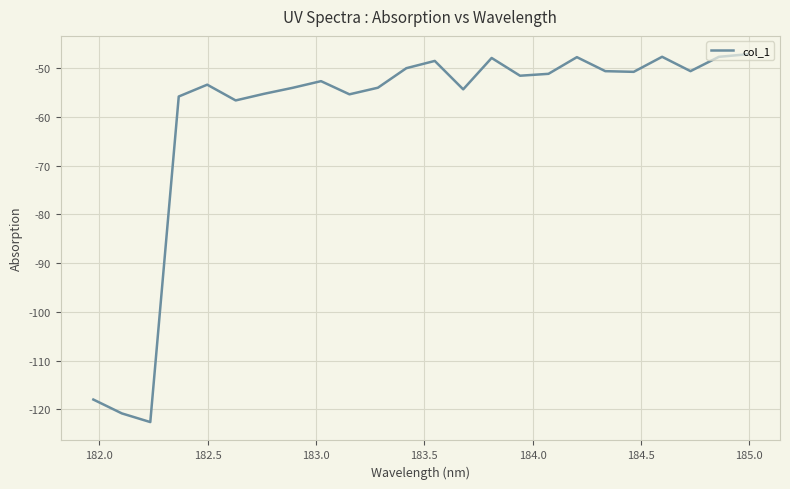

What is the maximum value shown in the chart?

-47.1